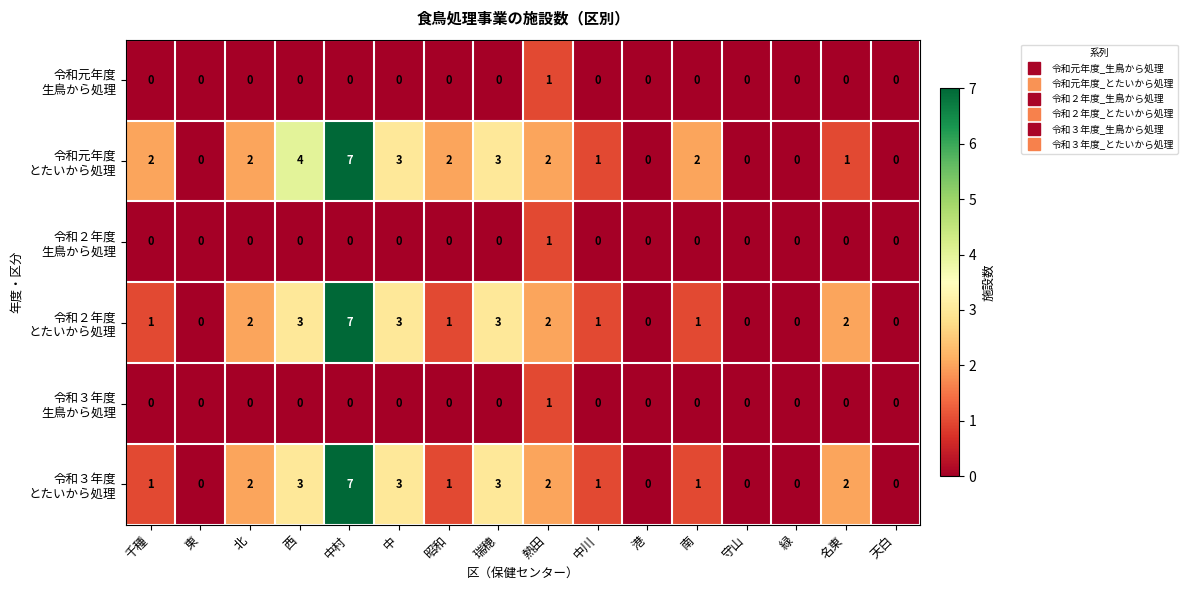

At which category is the sum across all series the highest?

中村